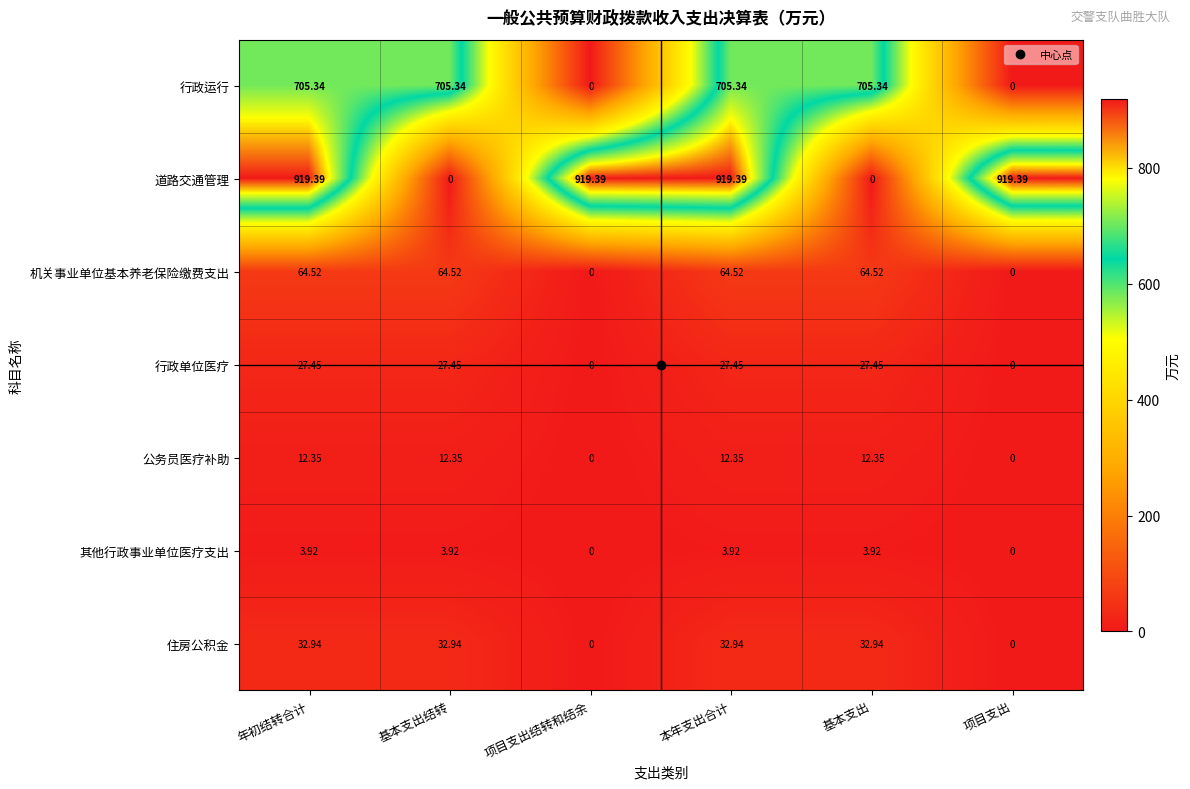

Which series has the largest range (max minus min)?

道路交通管理